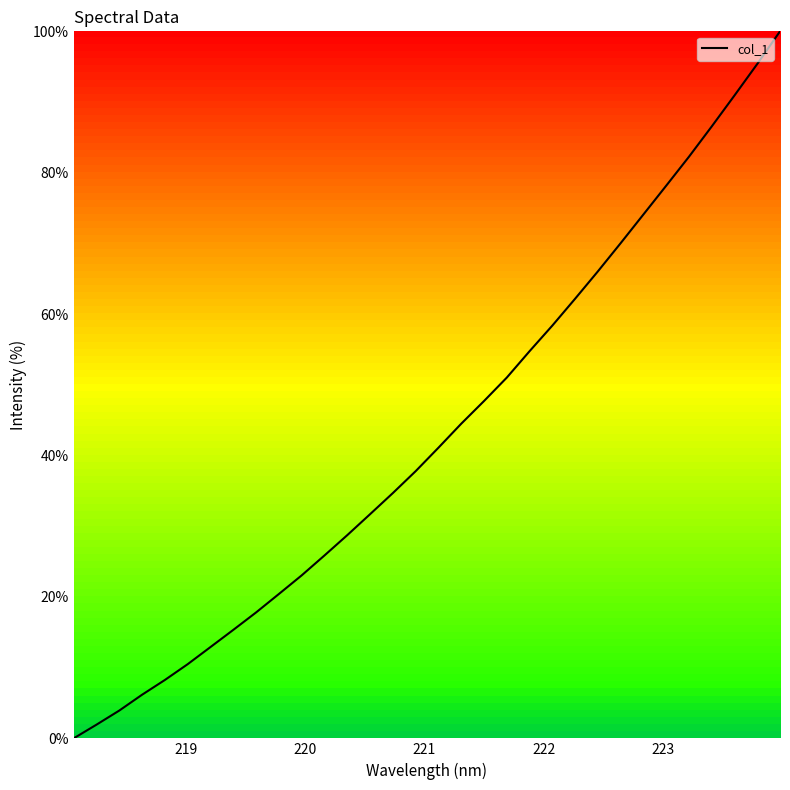

What is the difference between the maximum and minimum values?

100.0